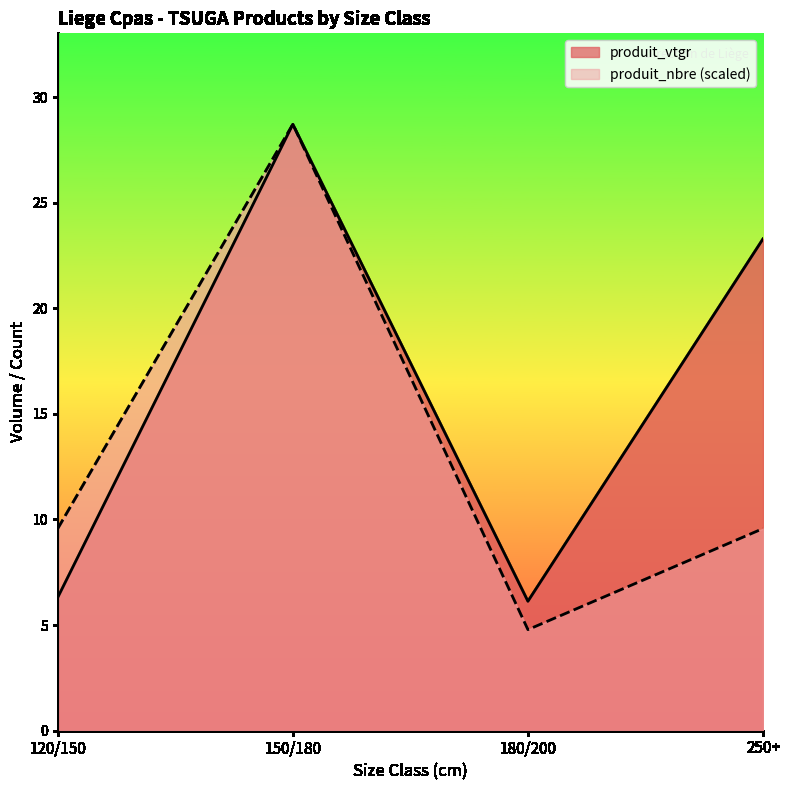

List the labels in order of produit_vtgr value, smallest first.

180/200, 120/150, 250+, 150/180